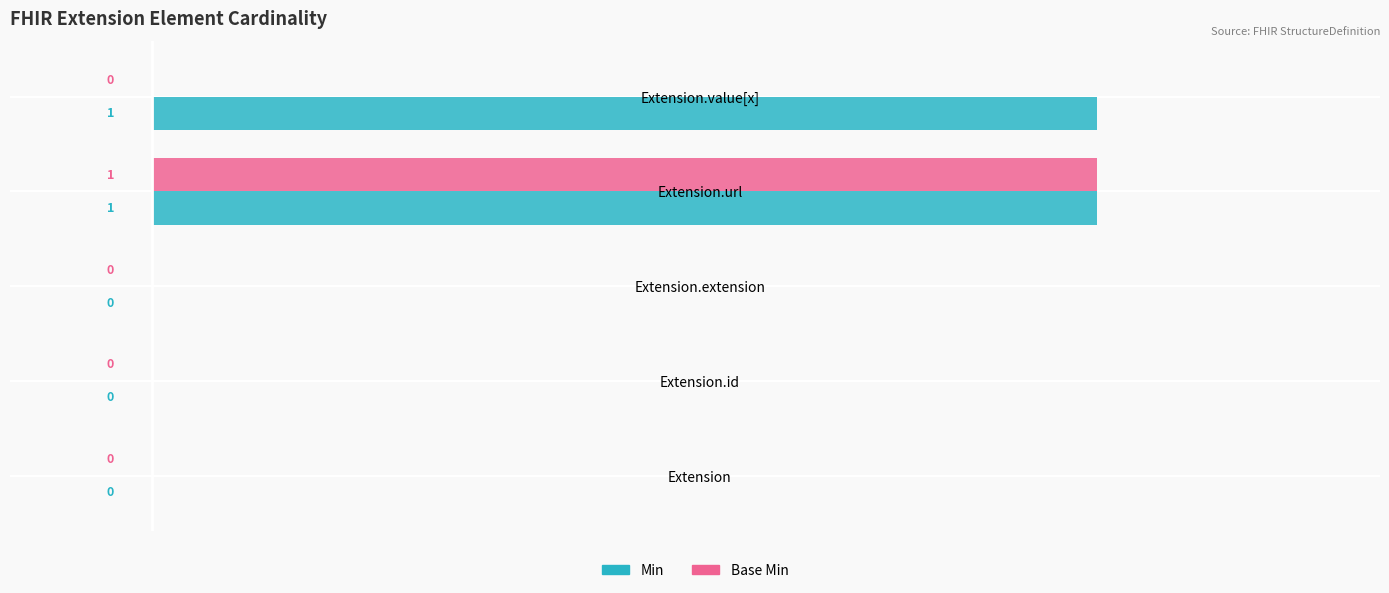

Which series changed the most between Extension.id and Extension.value[x]?

Min